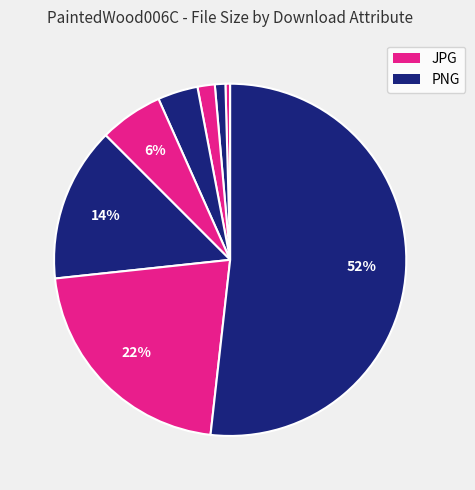

Count the number of slices in the pie.

8